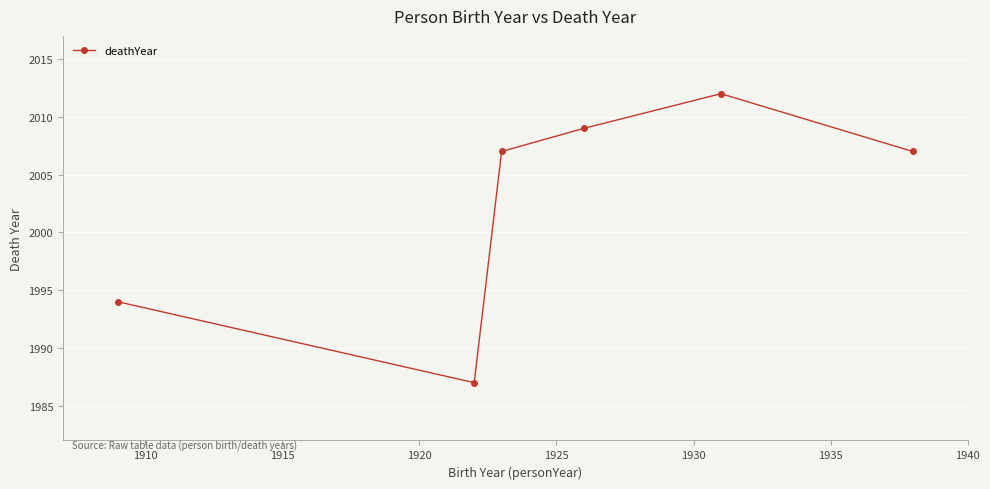

How many interior local valleys (lower than both neighbors) does the data have?

1